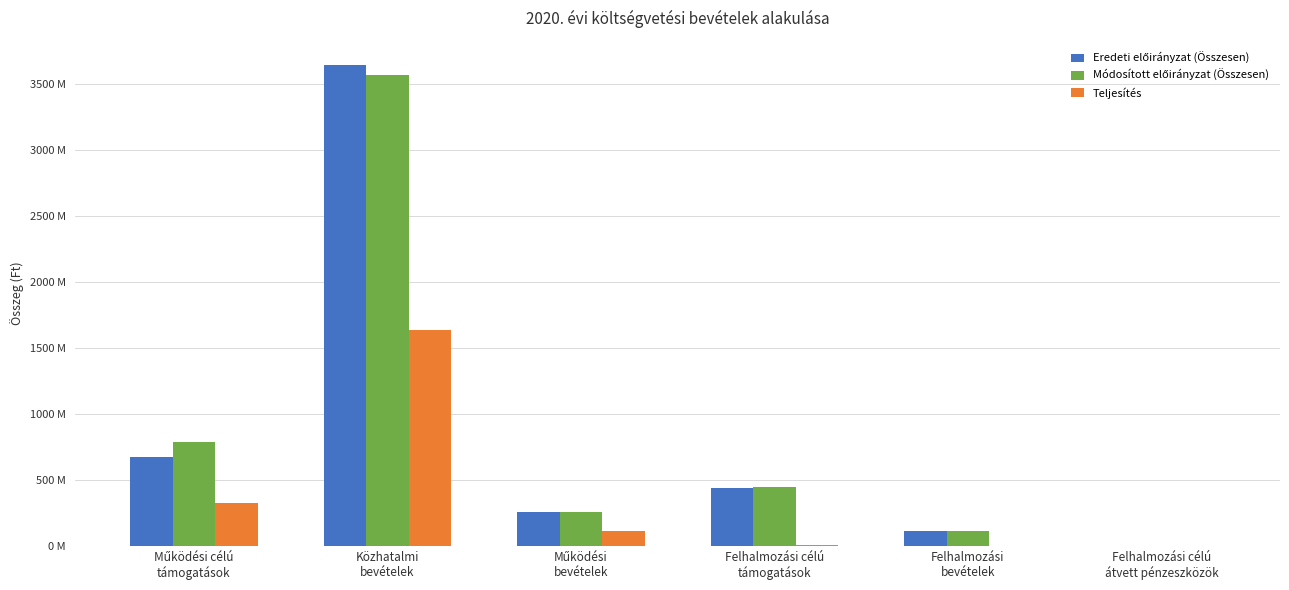

Are the bars horizontal?

No